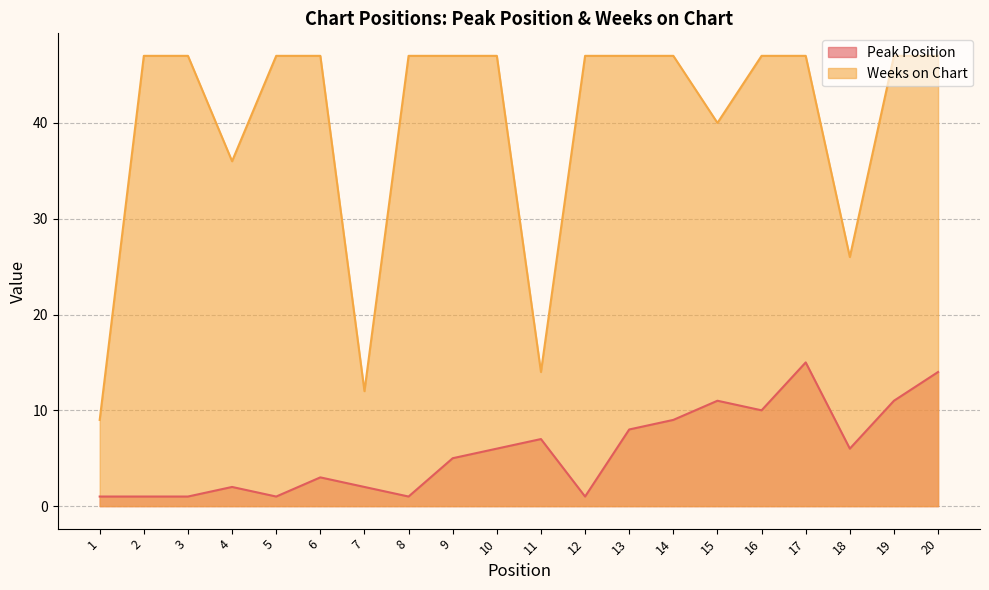

What is the value of the Weeks on Chart point at the 13th from the left?

47